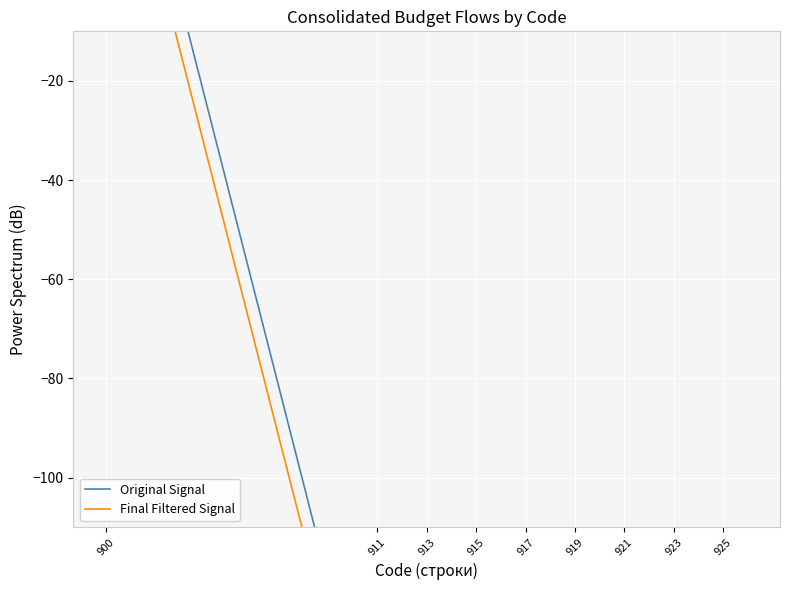

What are all the series names shown in the legend?

Original Signal, Final Filtered Signal